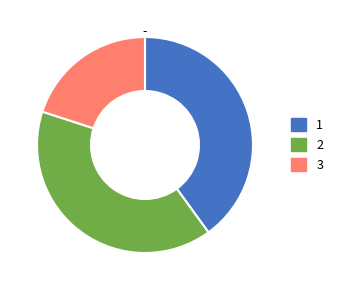

Is there any slice that represents more than half of the pie?

No